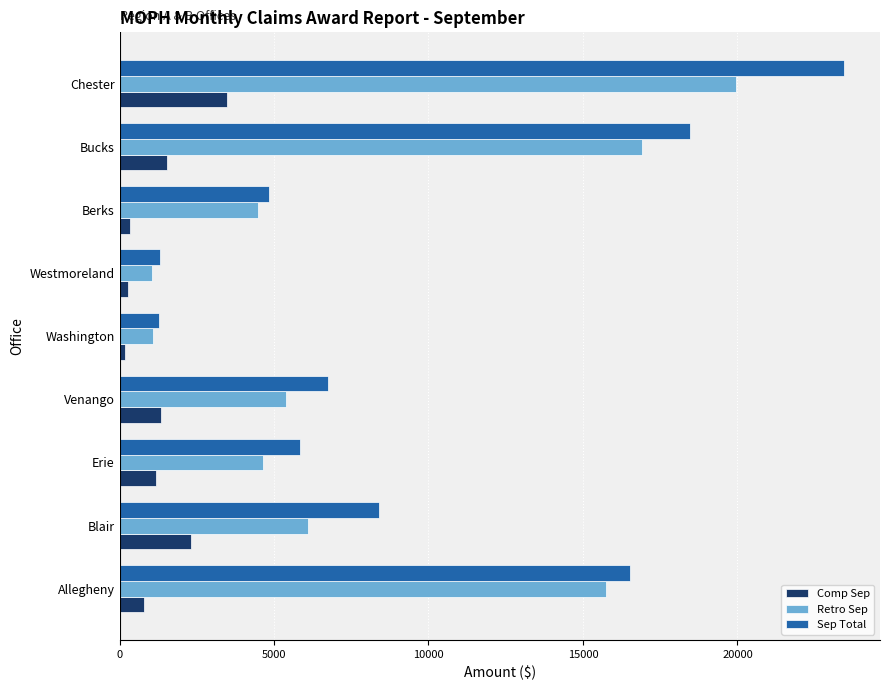

True or false: Sep Total has a value of 26378 at Allegheny.

False